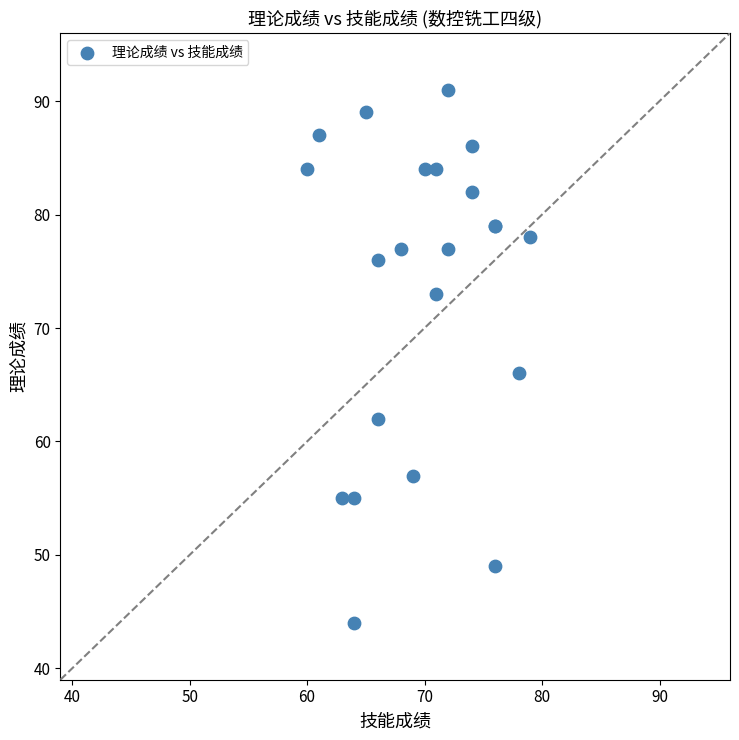

What Y value in the scatter plot is closest to 67?

66